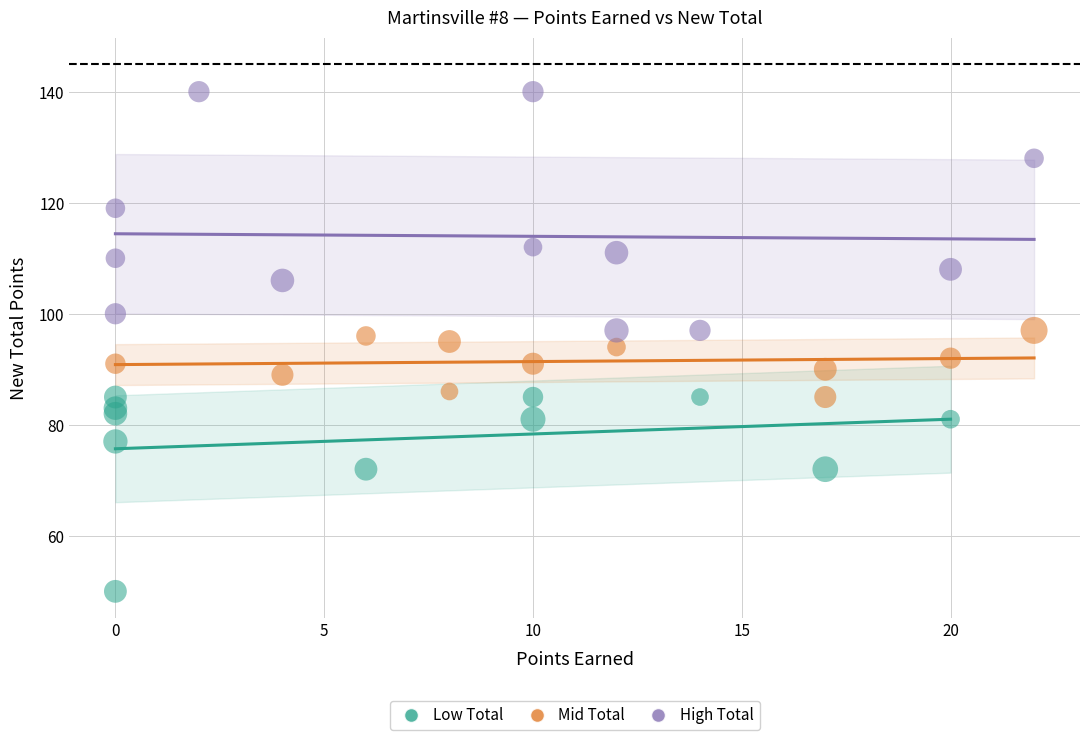

Which series has the widest spread of Y values?

High Total